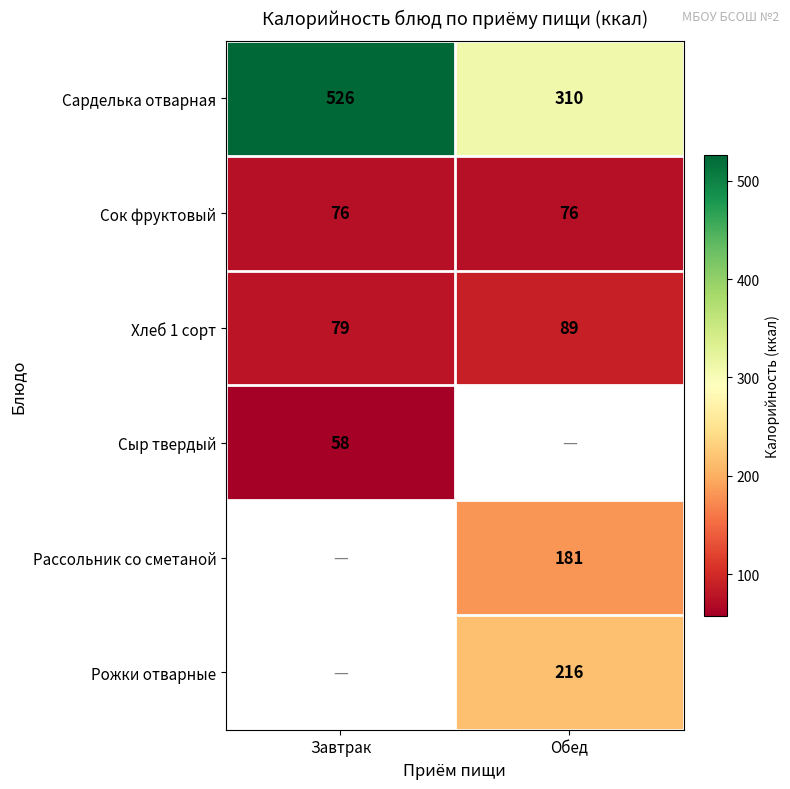

What is the sum of the Сарделька отварная values at Завтрак and Обед?

836